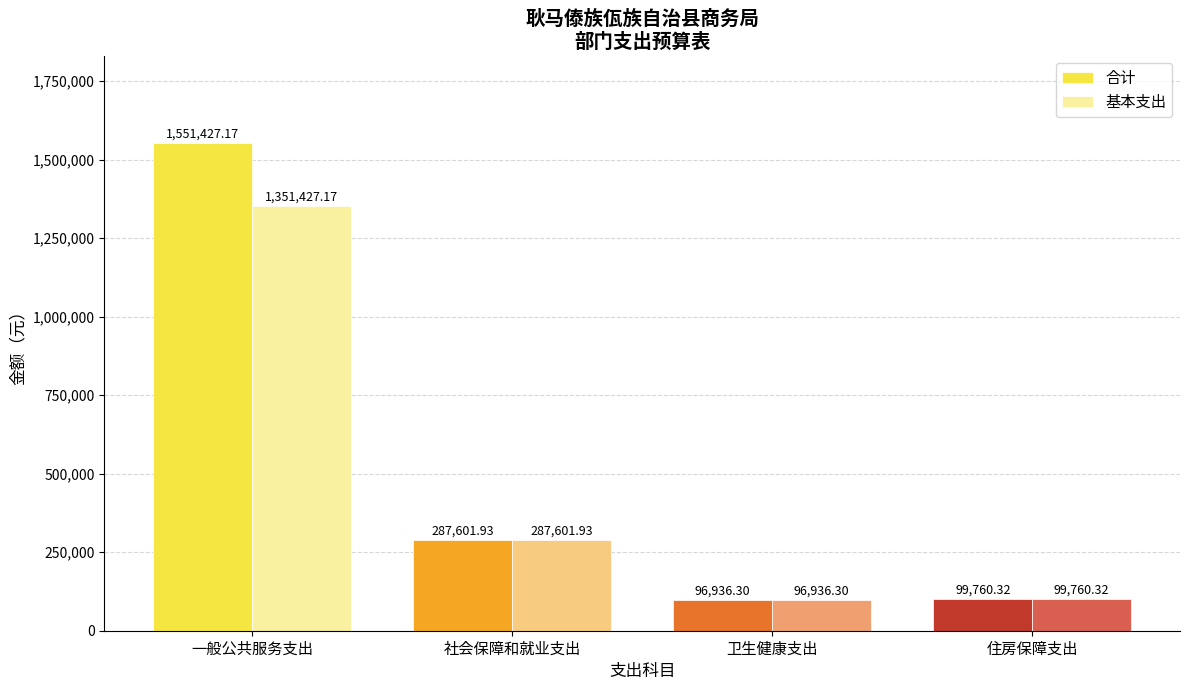

What is the greatest value displayed?

1551427.2